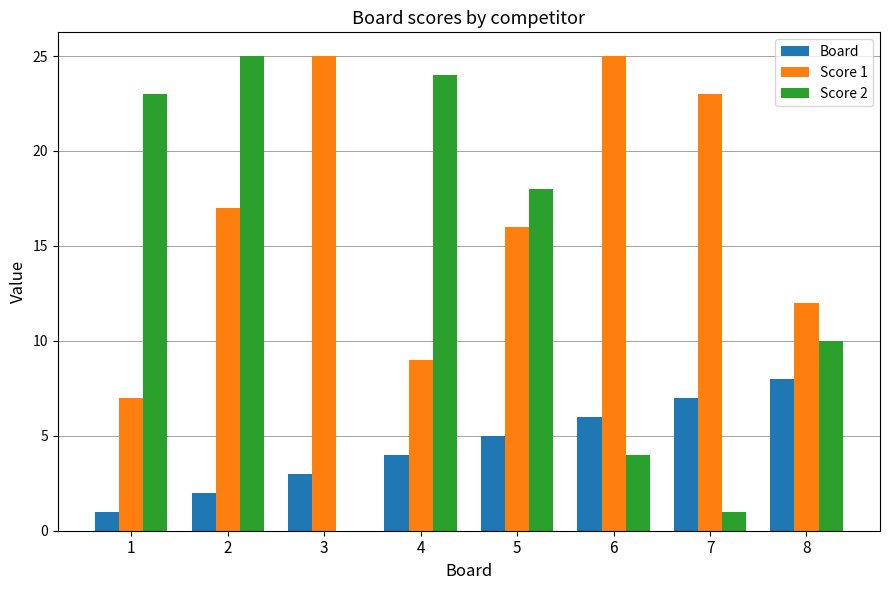

What is the maximum value shown in the chart?

25